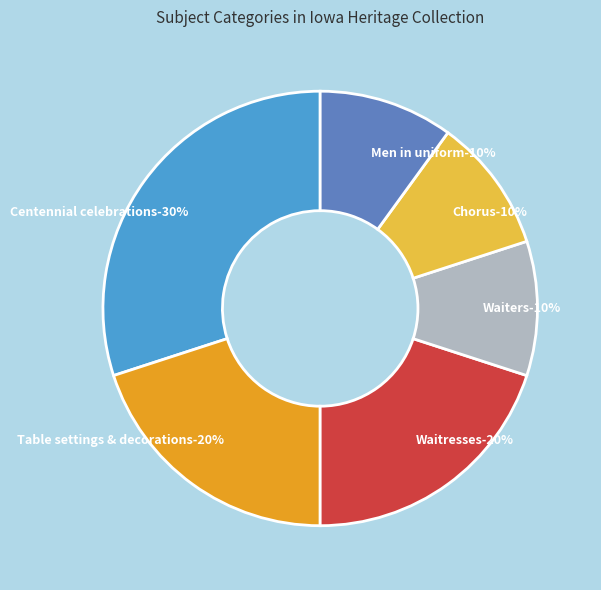

Approximately how many times larger is the value at Men in uniform compared to Centennial celebrations?

0.3